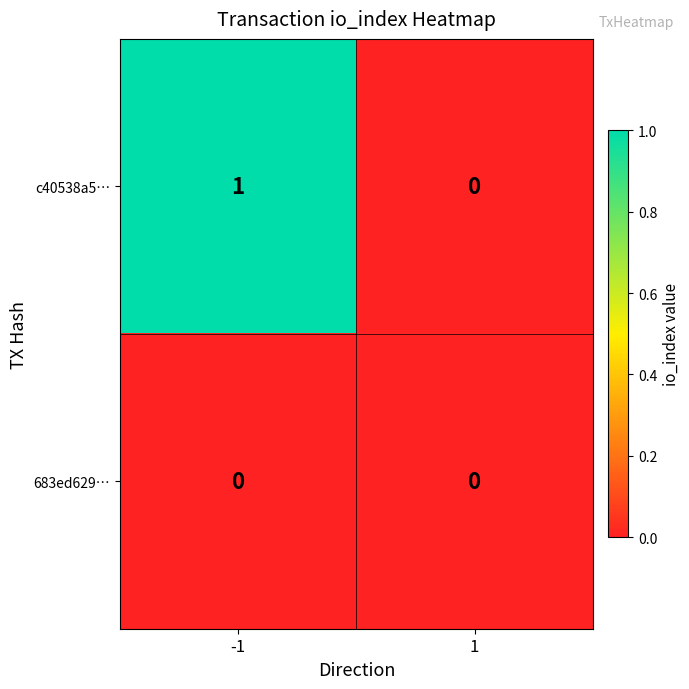

How many values in c40538a5… are above zero?

1